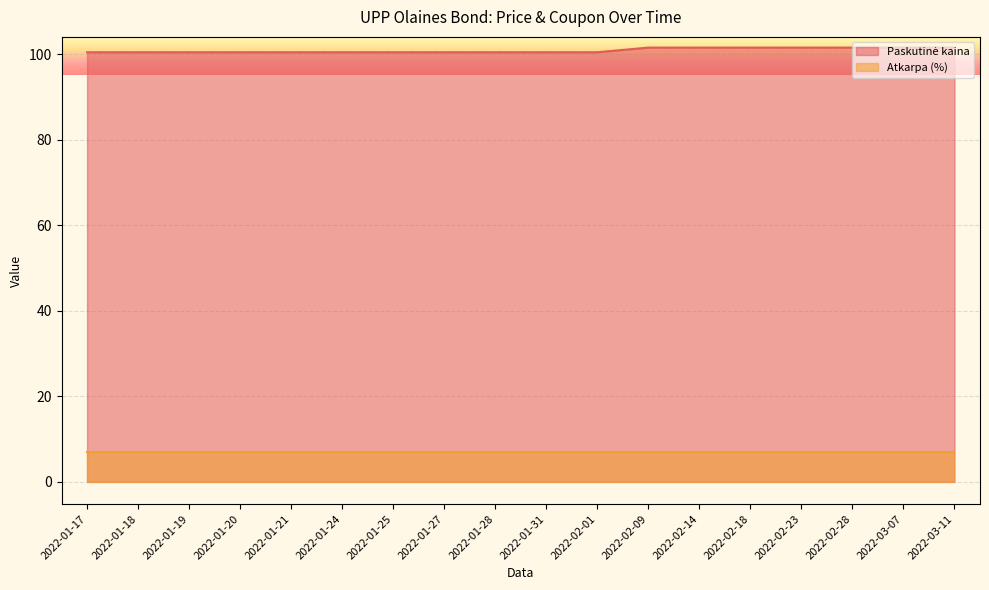

At which category does the chart reach its peak across all series?

2022-02-09